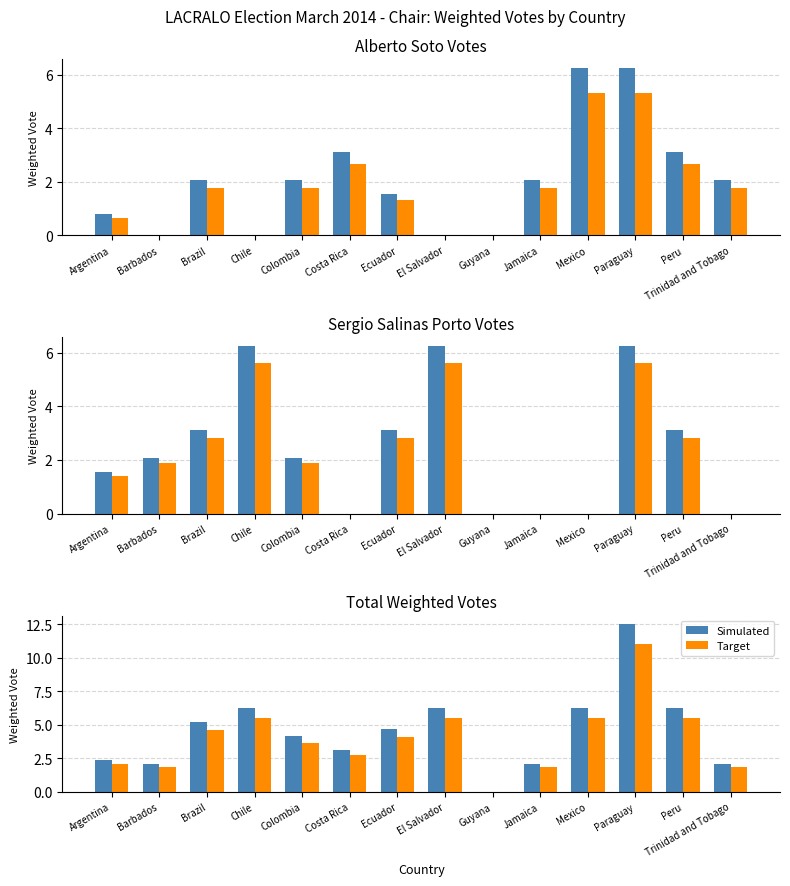

Which category has the highest value across all series?

Paraguay